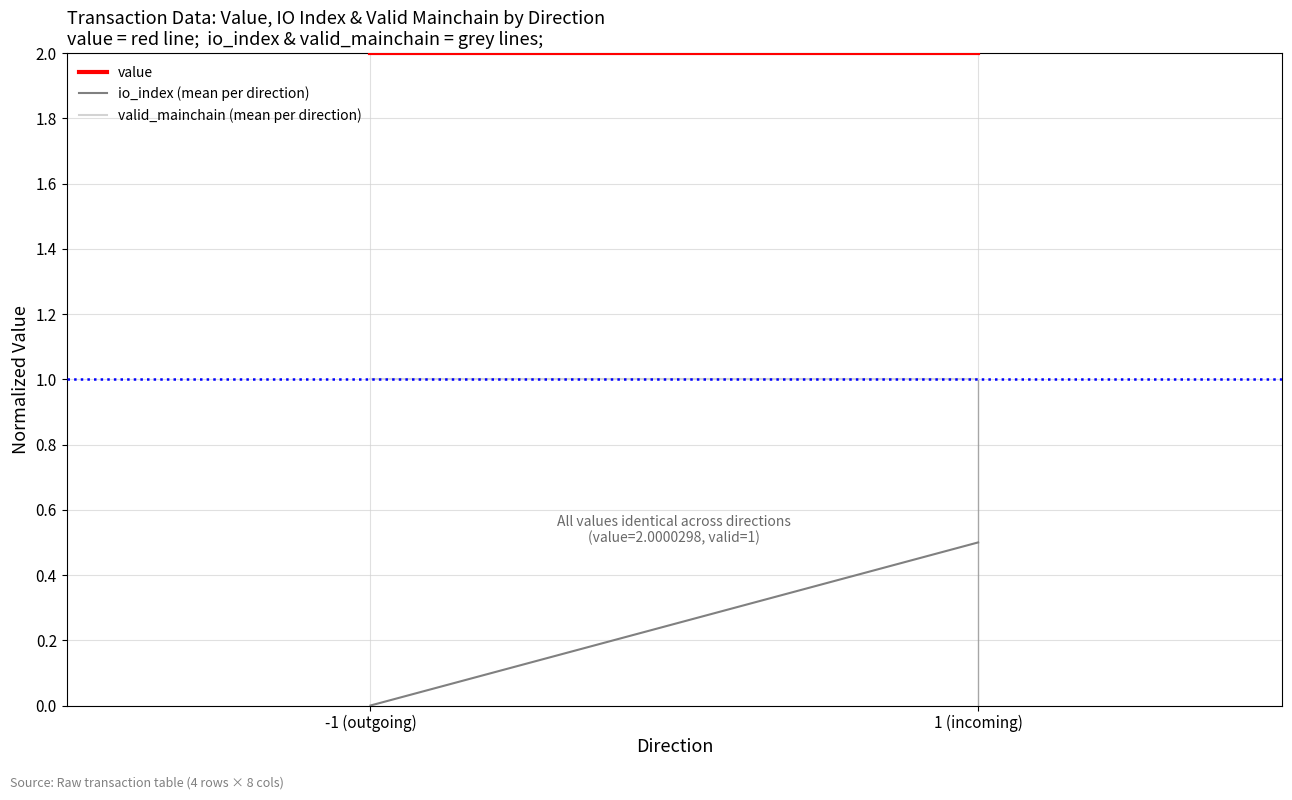

Rank the series at -1 (outgoing) from lowest to highest value.

io_index (mean per direction), valid_mainchain (mean per direction), value